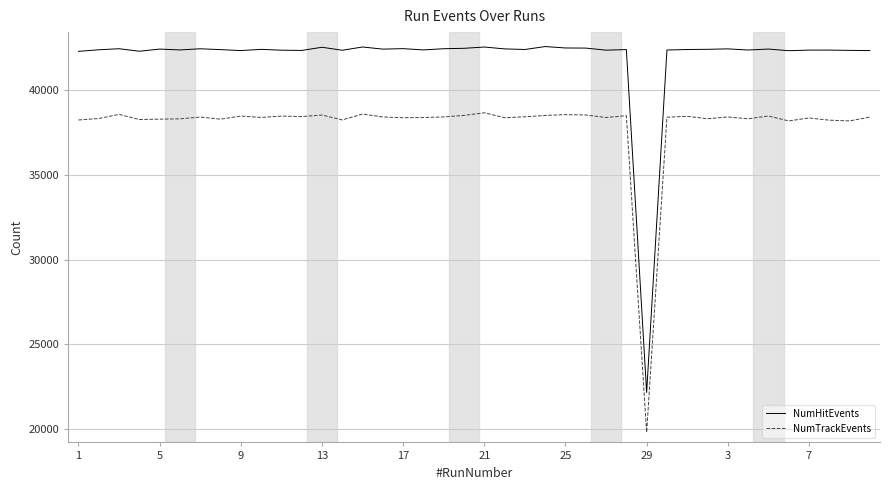

Which series has the widest spread of values?

NumHitEvents